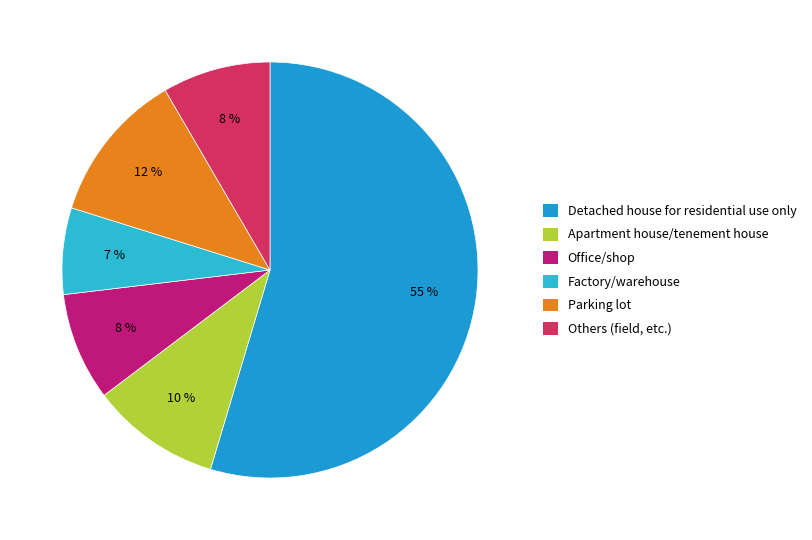

To the nearest percent, what portion does Parking lot represent?

12%